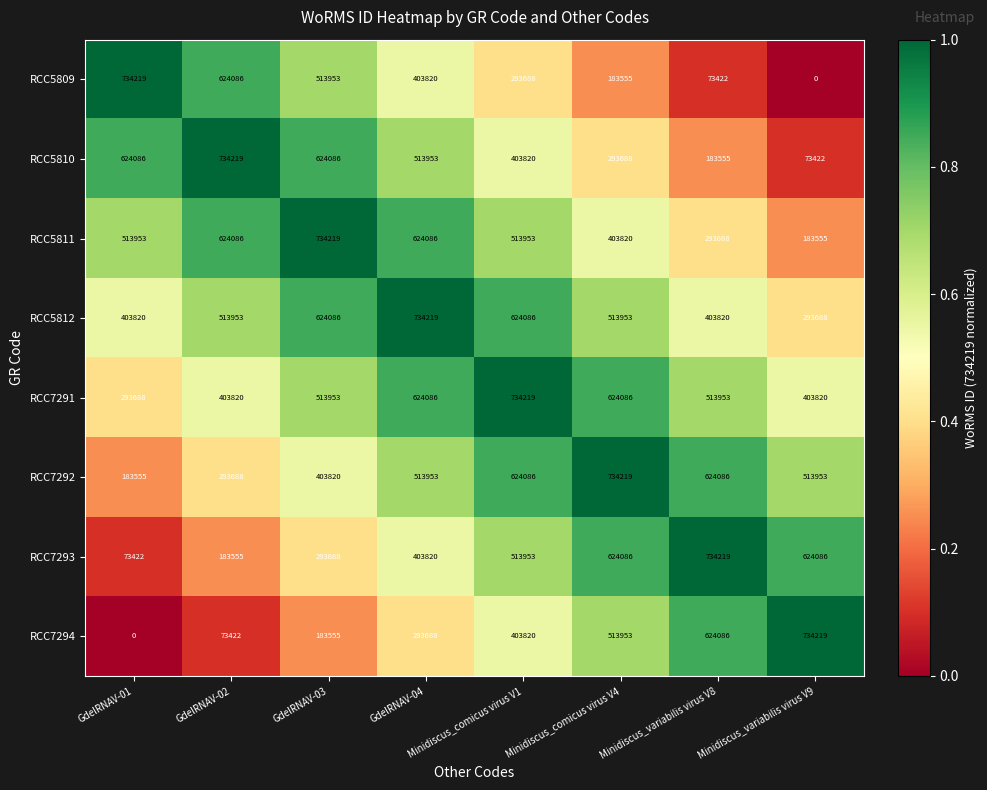

What is the total value across all series at GdelRNAV-04?

4111625